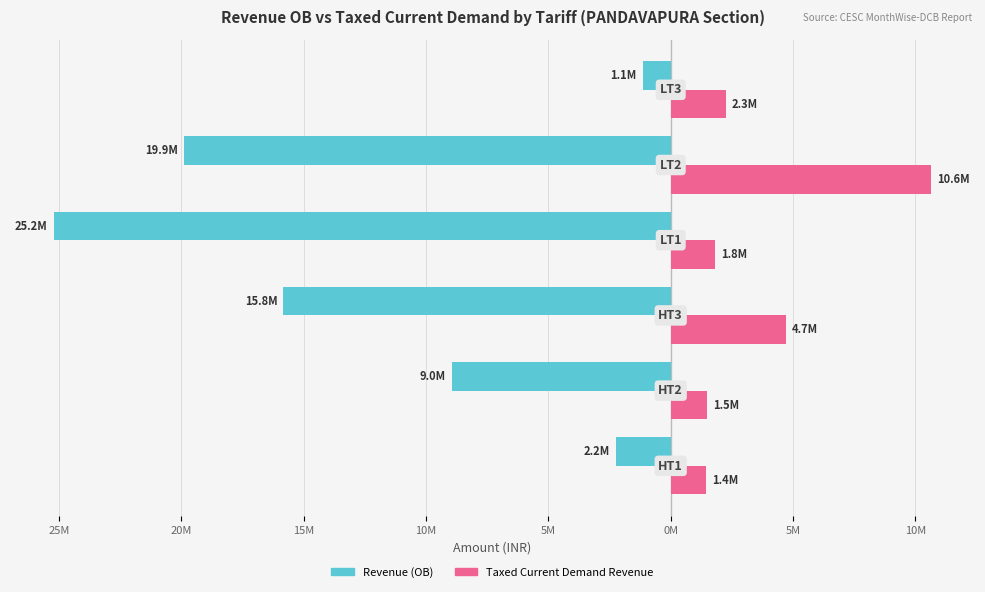

What are all the series names shown in the legend?

Revenue (OB), Taxed Current Demand Revenue